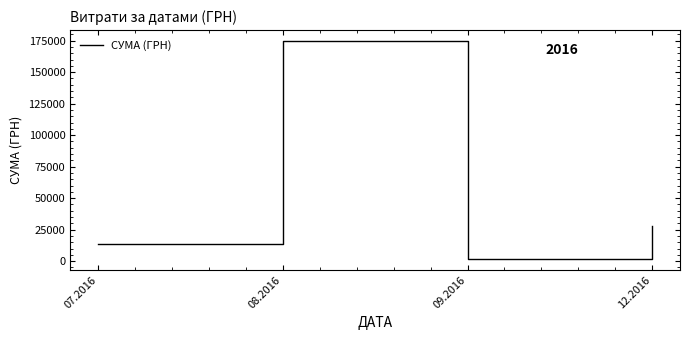

How many lines are shown in the chart?

1